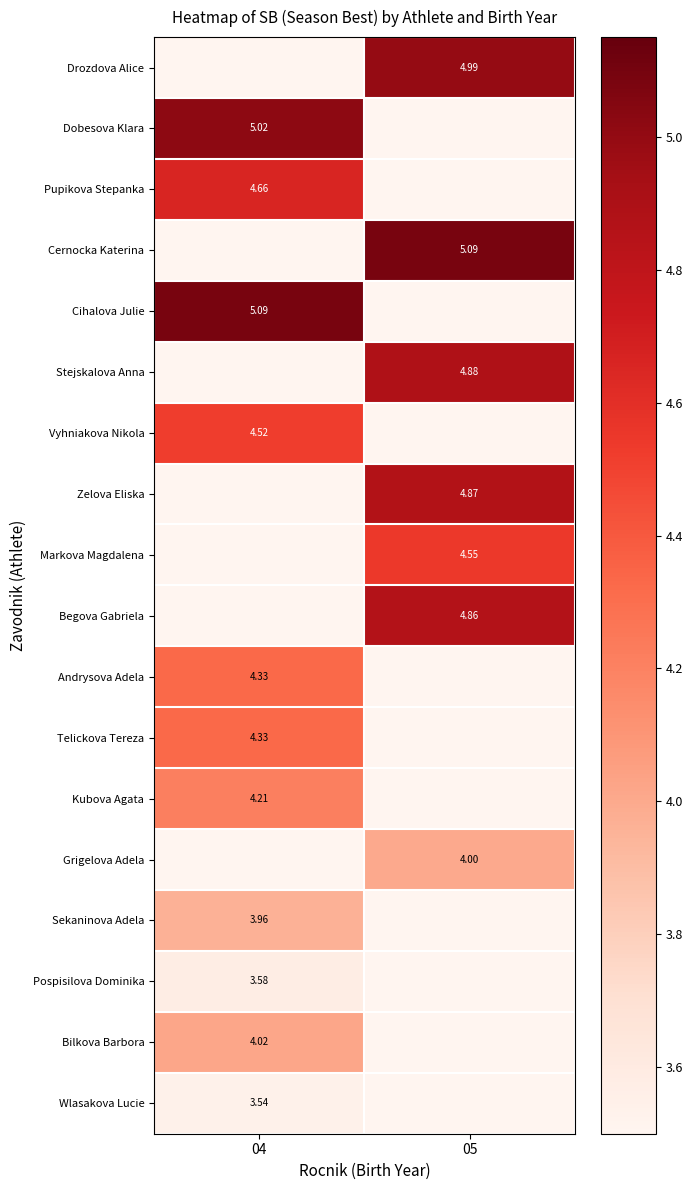

Is the value of Dobesova Klara at 04 greater than the value of Begova Gabriela at 05?

Yes